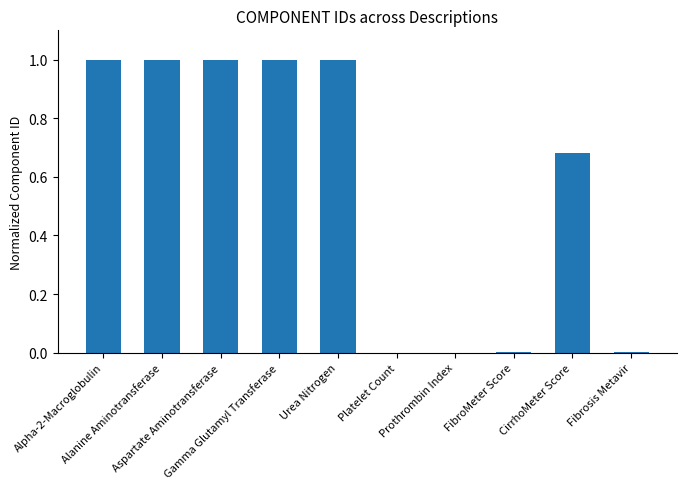

The value at Aspartate Aminotransferase is 1.0. True or false?

True